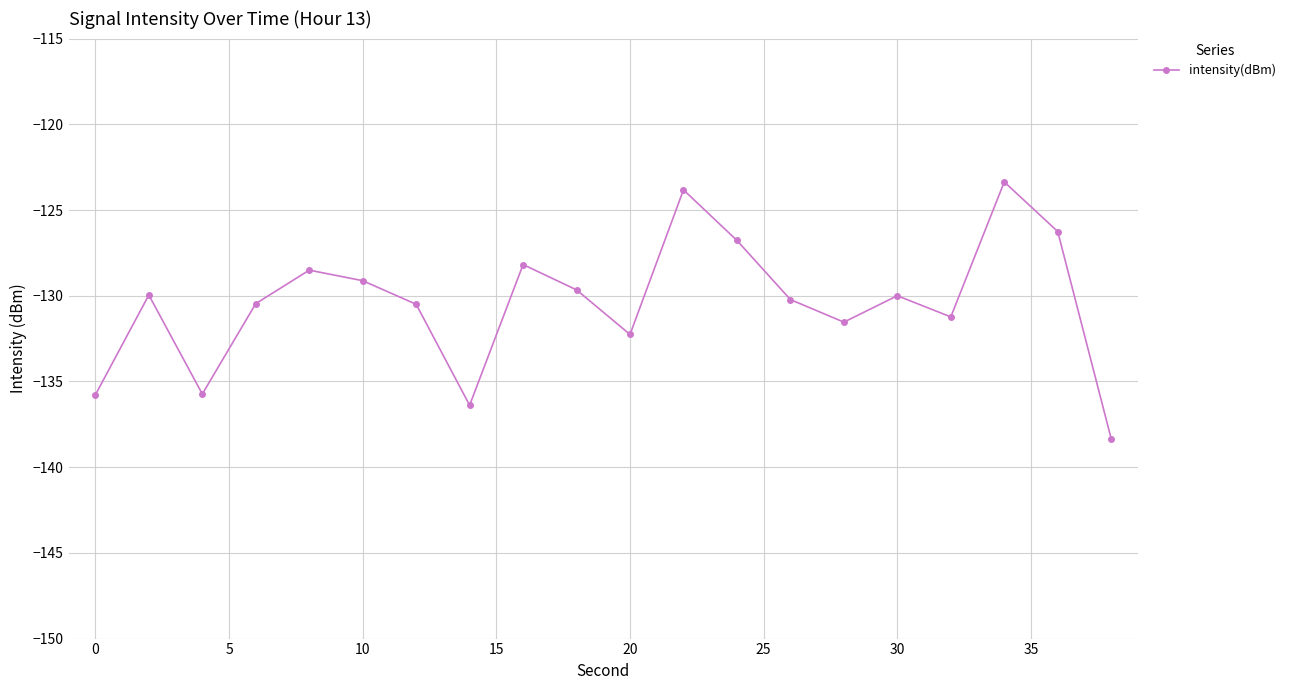

What is the value of the 6th point from the left?

-129.1